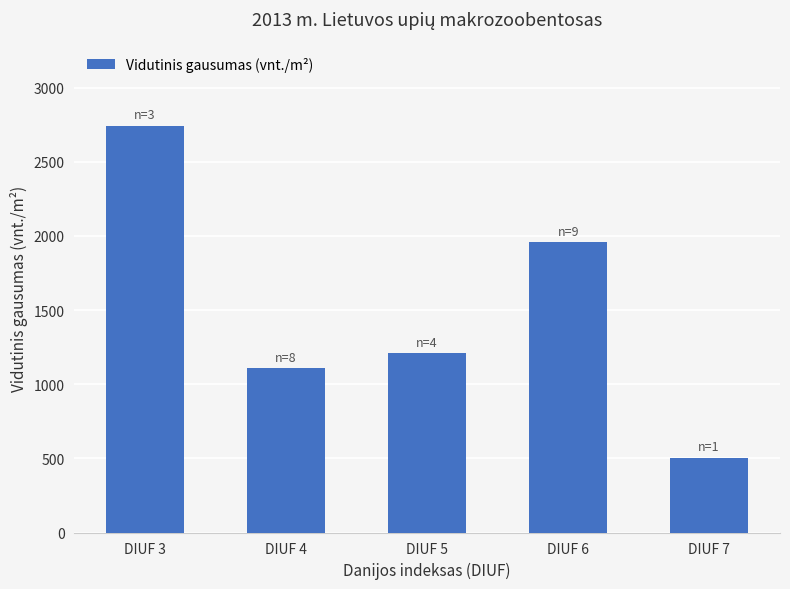

At which label is the value closest to 1623?

DIUF 6